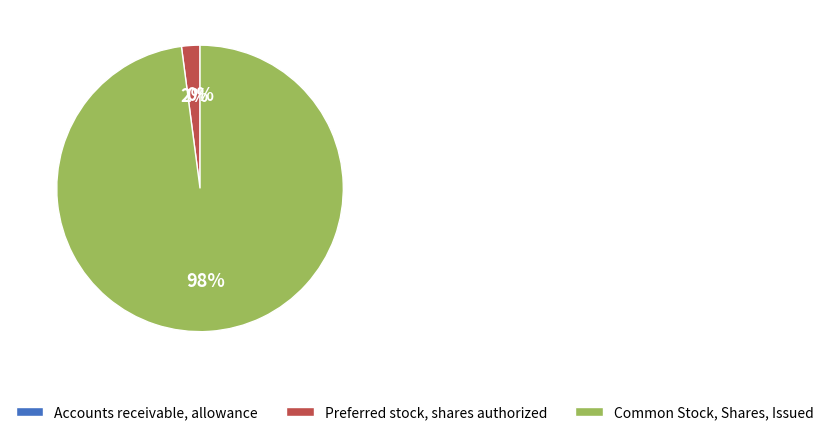

Is there any slice that represents more than half of the pie?

Yes